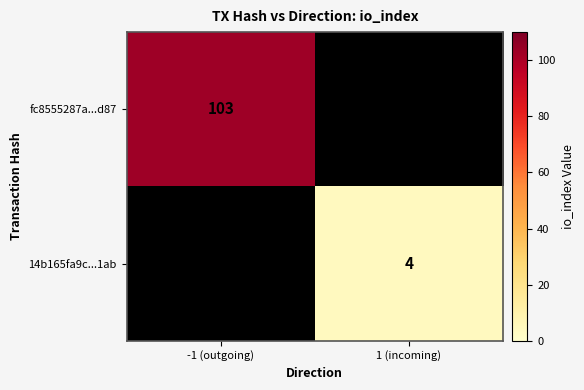

Count the number of data series in this chart.

2